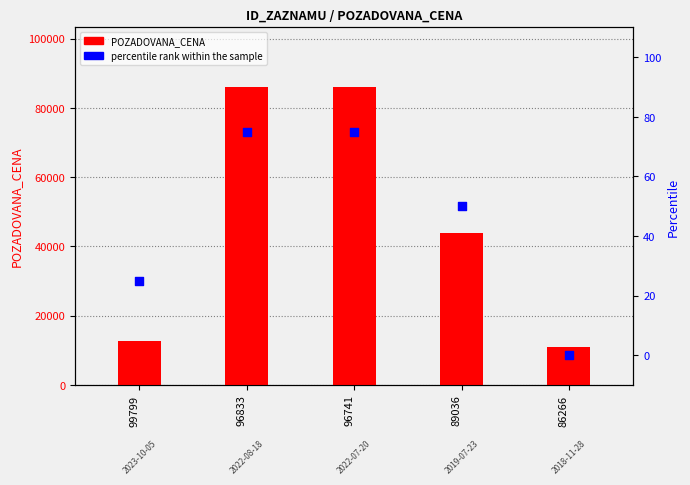

What are all the series names shown in the legend?

POZADOVANA_CENA, percentile rank within the sample